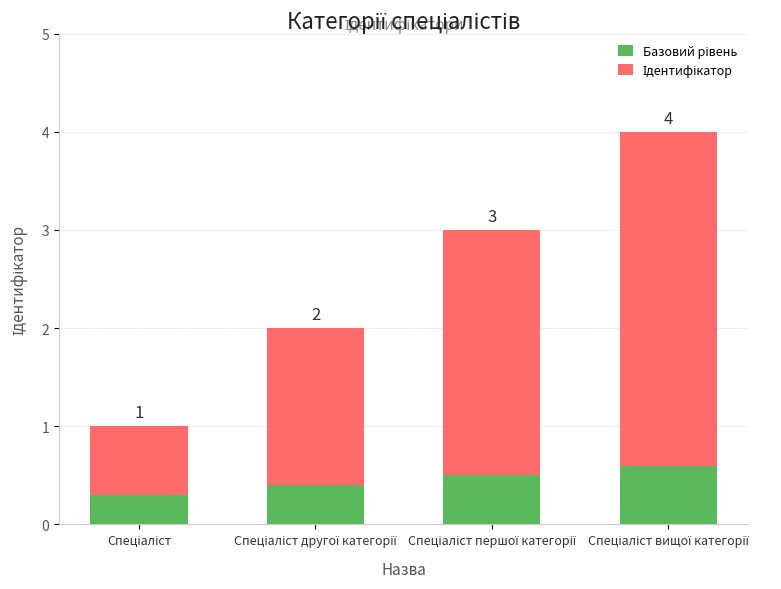

Does the chart contain stacked bars?

Yes